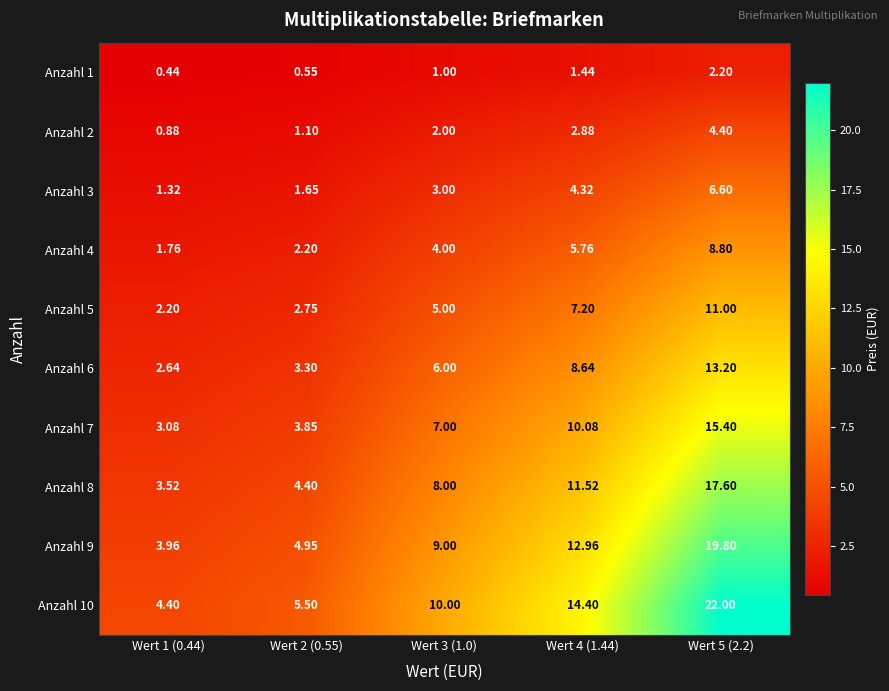

Is the value of Anzahl 5 at Wert 2 (0.55) greater than the value of Anzahl 6 at Wert 5 (2.2)?

No